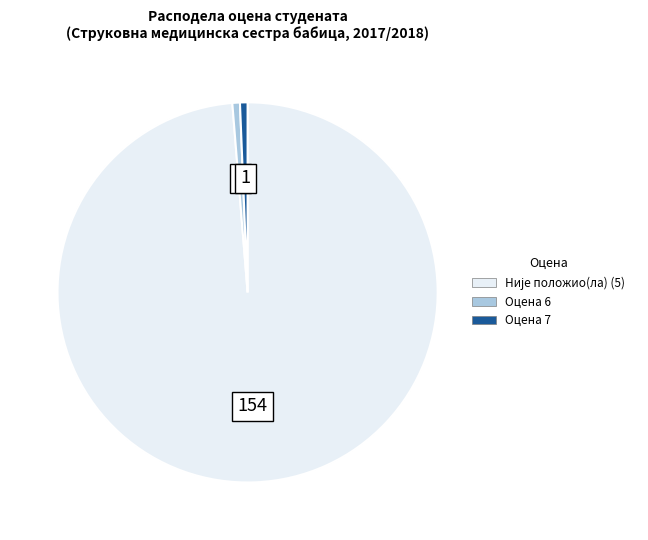

Count the number of slices in the pie.

3